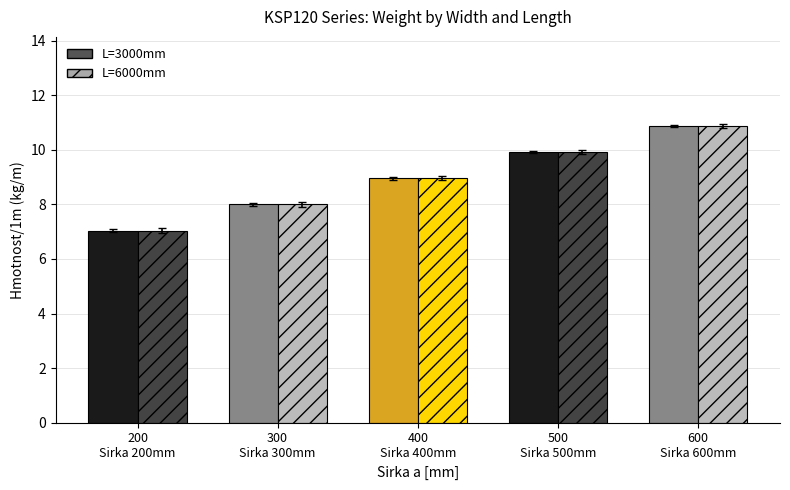

What is the difference between the maximum and second lowest values in the L=3000mm series?

2.9